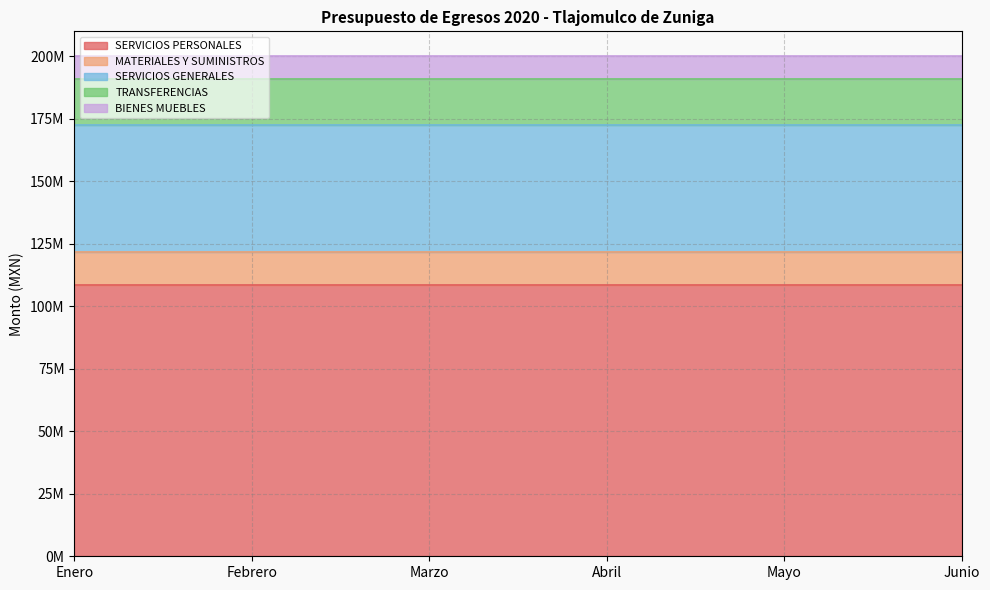

True or false: BIENES MUEBLES and TRANSFERENCIAS cross at least once.

False